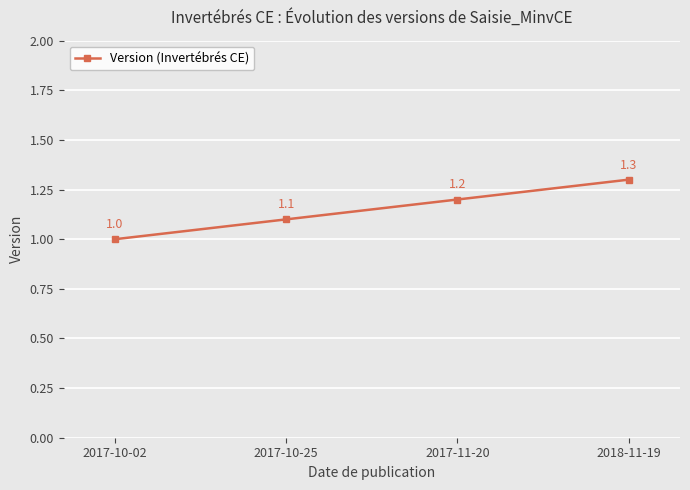

Reading left to right, list all the values displayed in this chart.

2017-10-02=1.0	2017-10-25=1.1	2017-11-20=1.2	2018-11-19=1.3